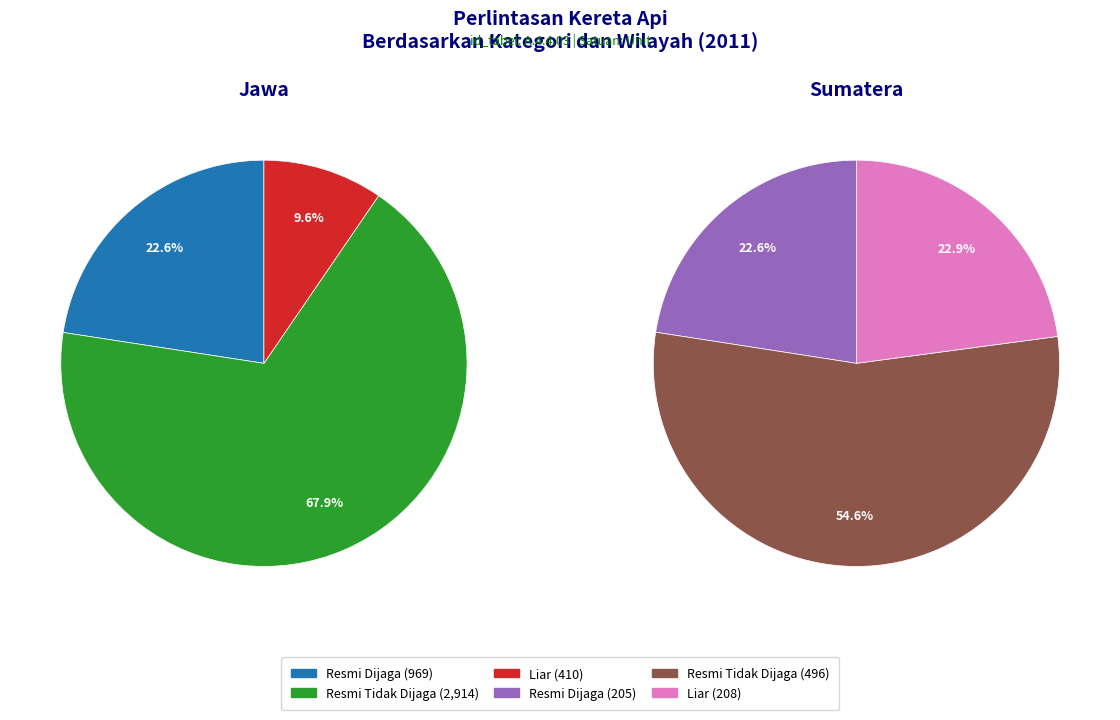

How many segments does this pie chart have?

3